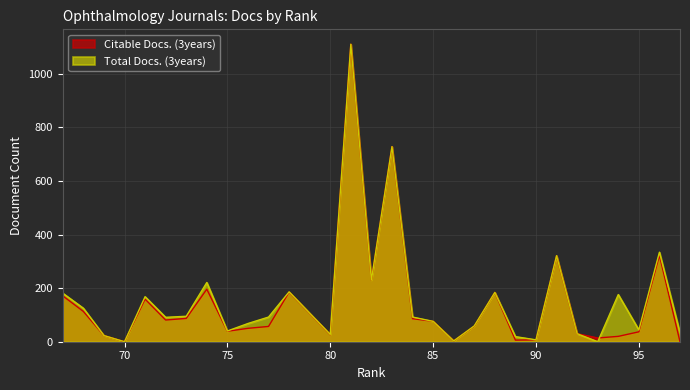

True or false: Total Docs. (3years) and Citable Docs. (3years) intersect in this chart.

True